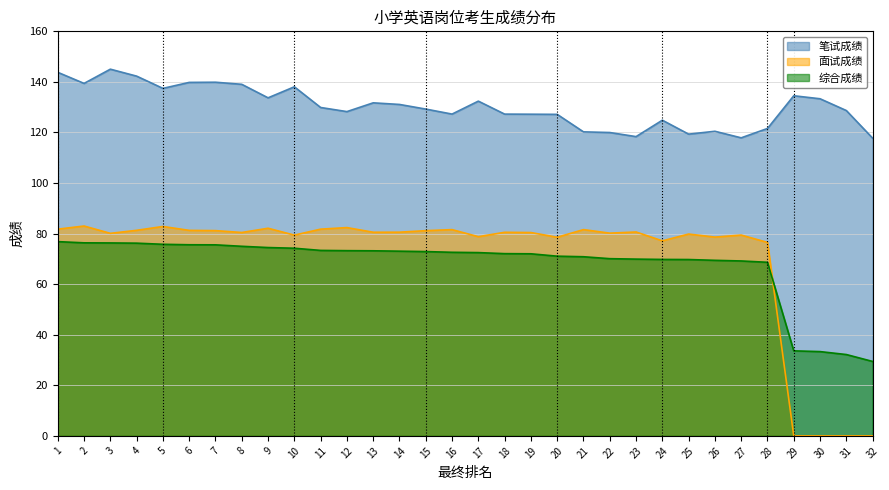

What is the difference between the maximum and second lowest values in the 综合成绩 series?

44.7